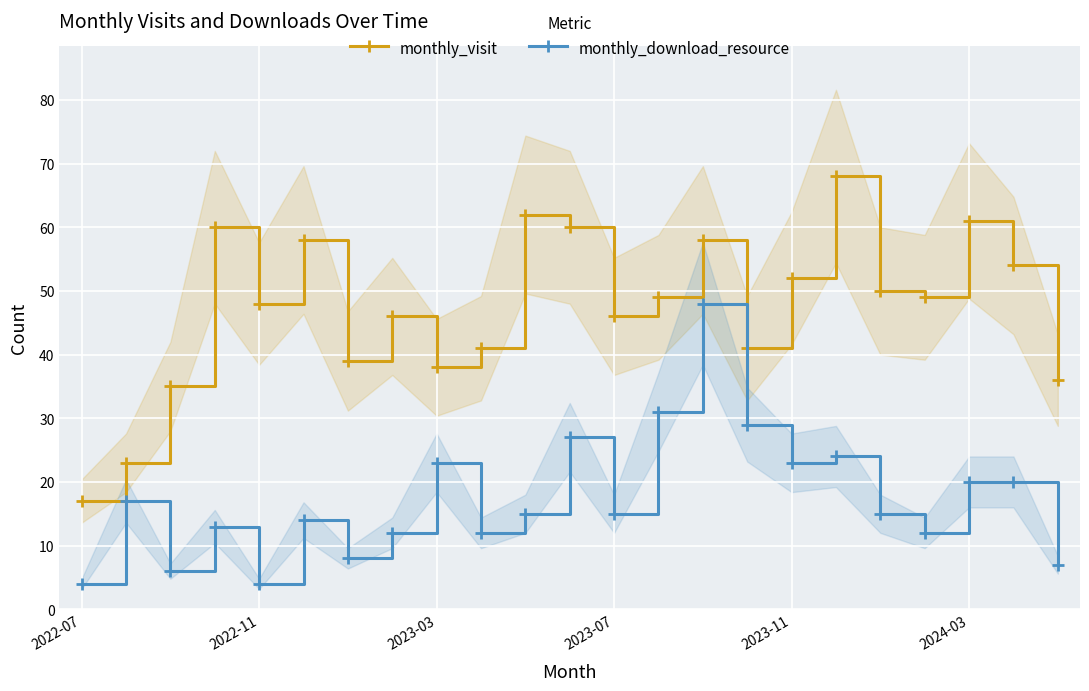

In monthly_visit, how many points are lower than both neighbors (excluding endpoints)?

6